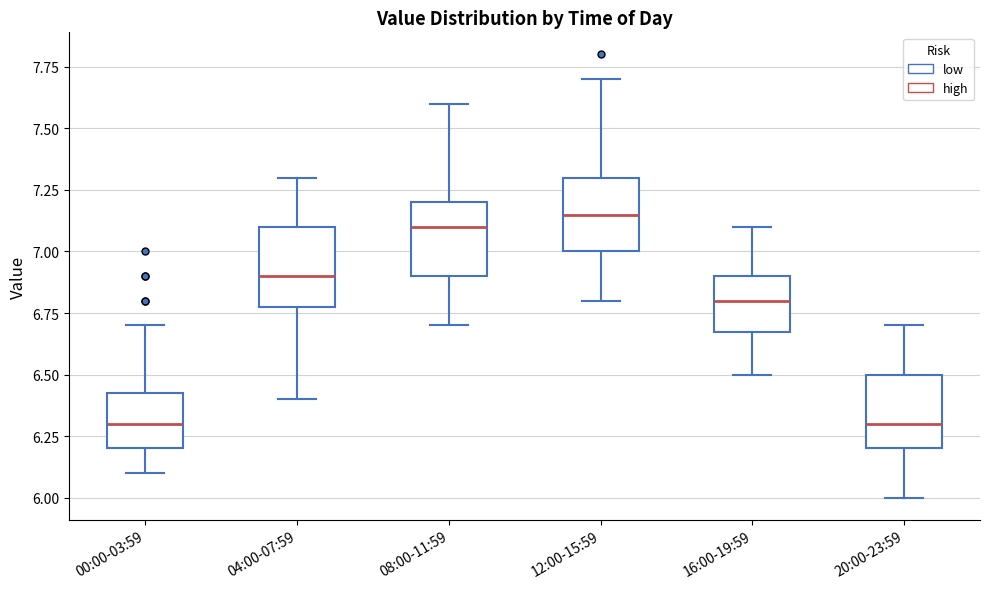

Where does the median line of the box for 08:00-11:59 sit on the y-axis? The values are not printed on the chart, so give them approximately, as read against the axis.

7.10